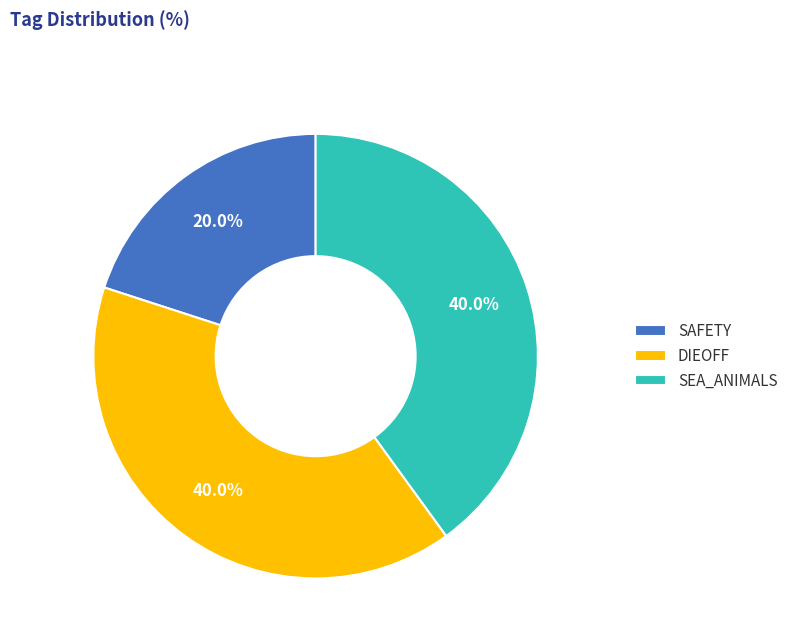

What percentage do SEA_ANIMALS and SAFETY together represent?

60.0%